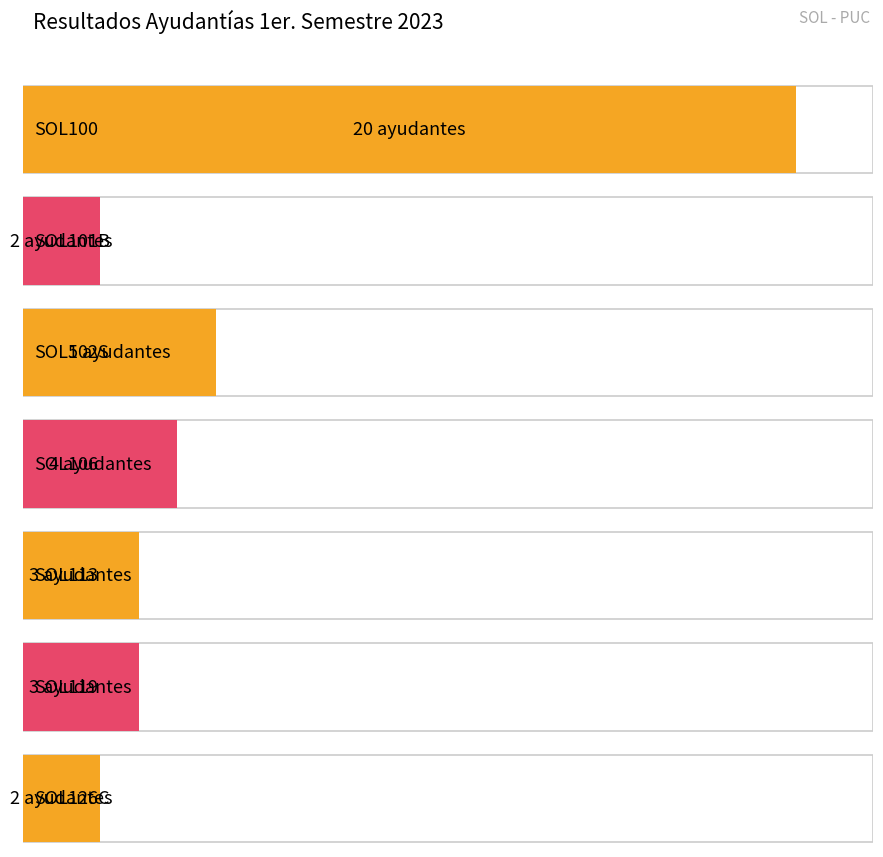

Which has a higher value, SOL100 or SOL101B?

SOL100